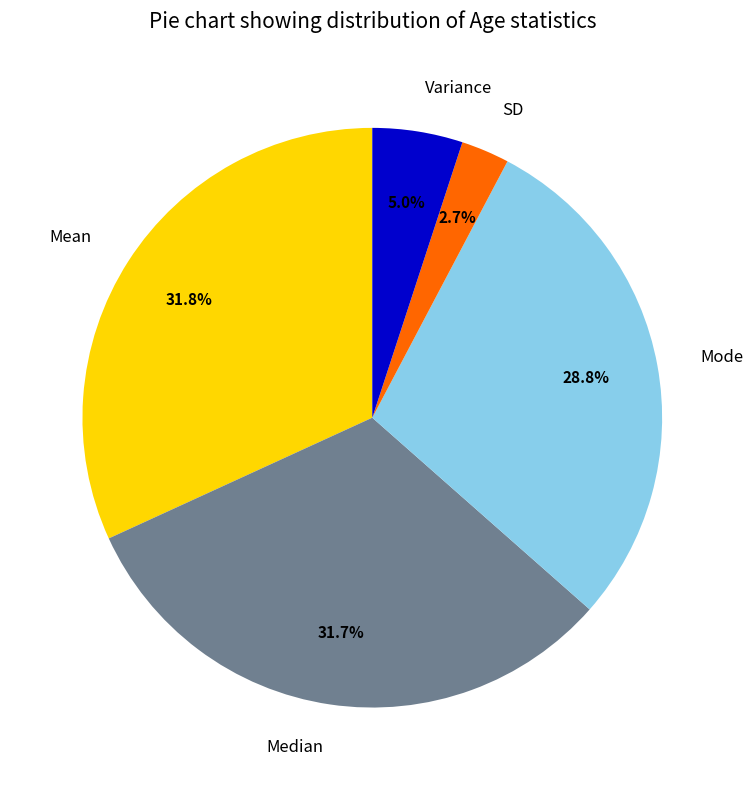

Do Mean and Variance together represent more than half of the pie?

No